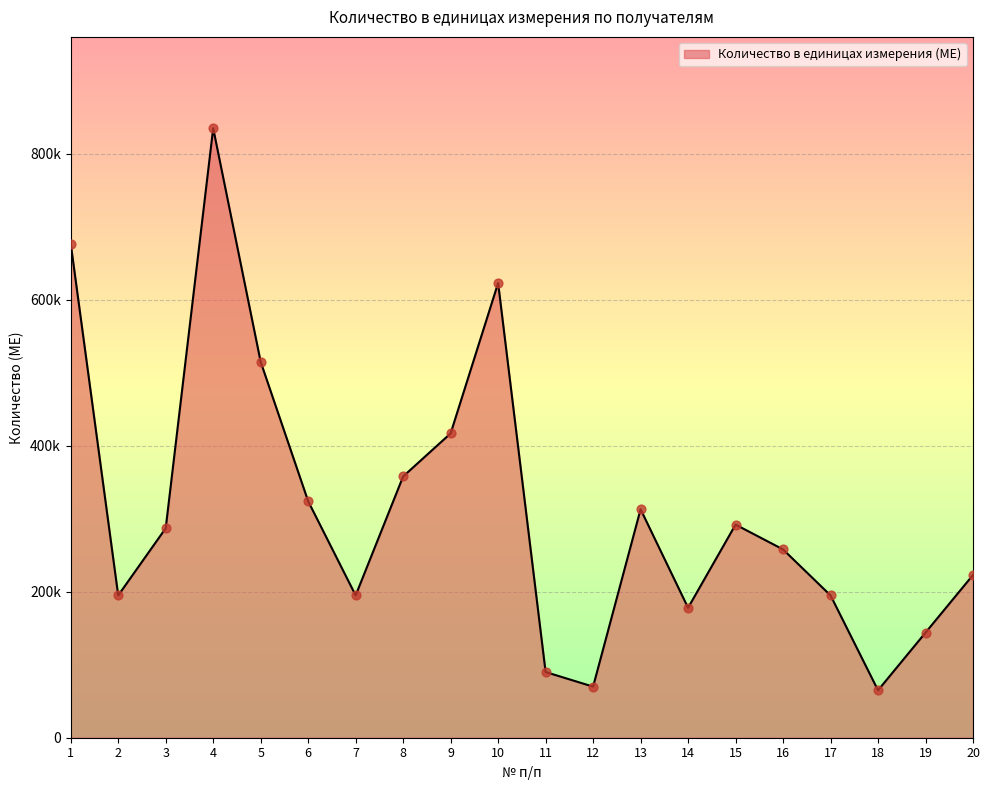

What is the change in value from 1 to 16?

-419000